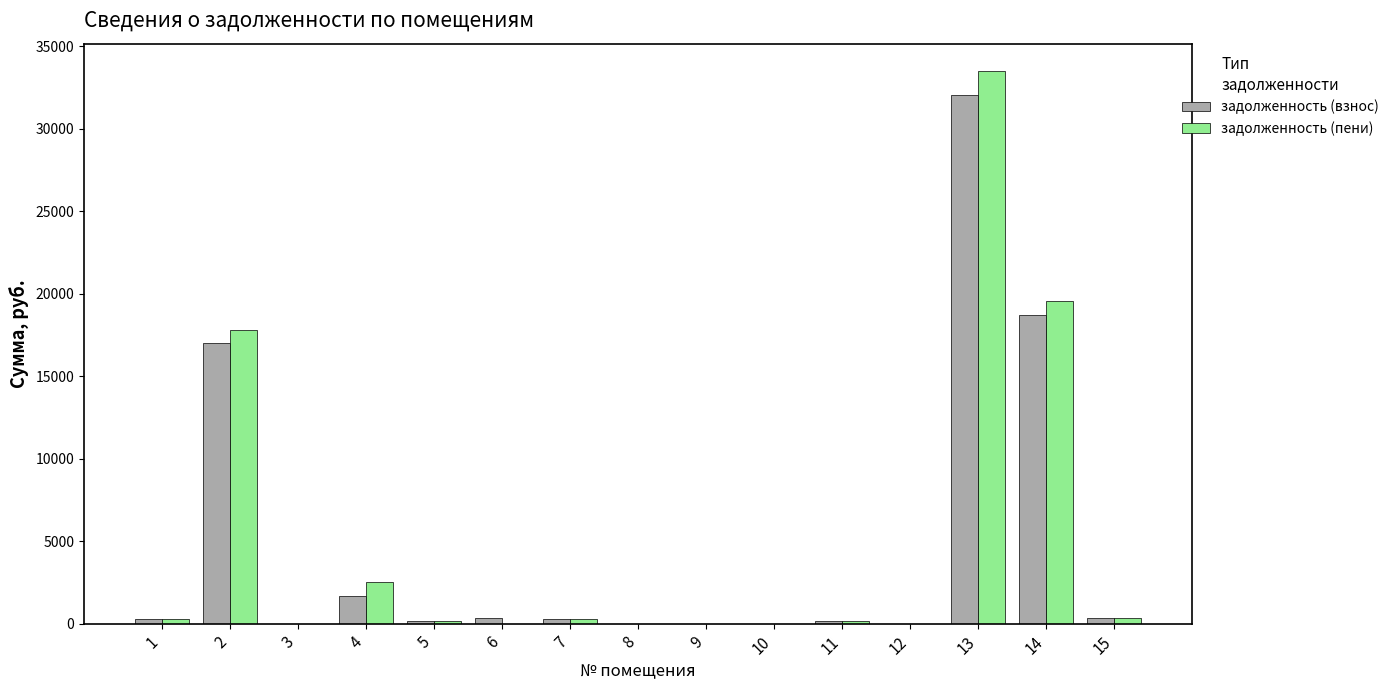

What is the spread (max minus min) of values at 14?

846.6